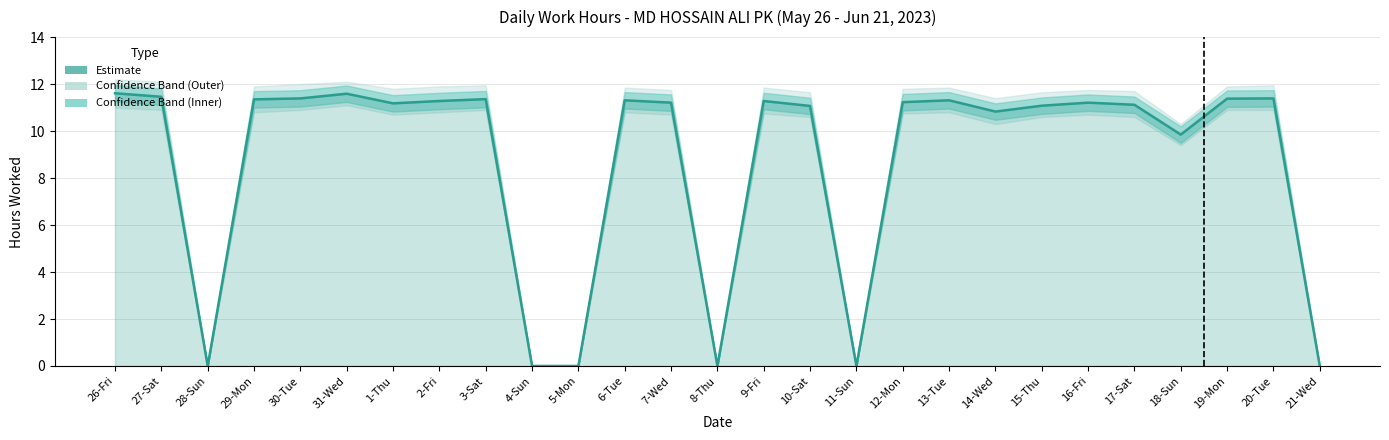

List the labels in order of value, smallest first.

28-Sun, 4-Sun, 5-Mon, 8-Thu, 11-Sun, 21-Wed, 18-Sun, 14-Wed, 10-Sat, 15-Thu, 17-Sat, 1-Thu, 7-Wed, 16-Fri, 12-Mon, 2-Fri, 9-Fri, 6-Tue, 13-Tue, 29-Mon, 3-Sat, 19-Mon, 30-Tue, 20-Tue, 27-Sat, 31-Wed, 26-Fri